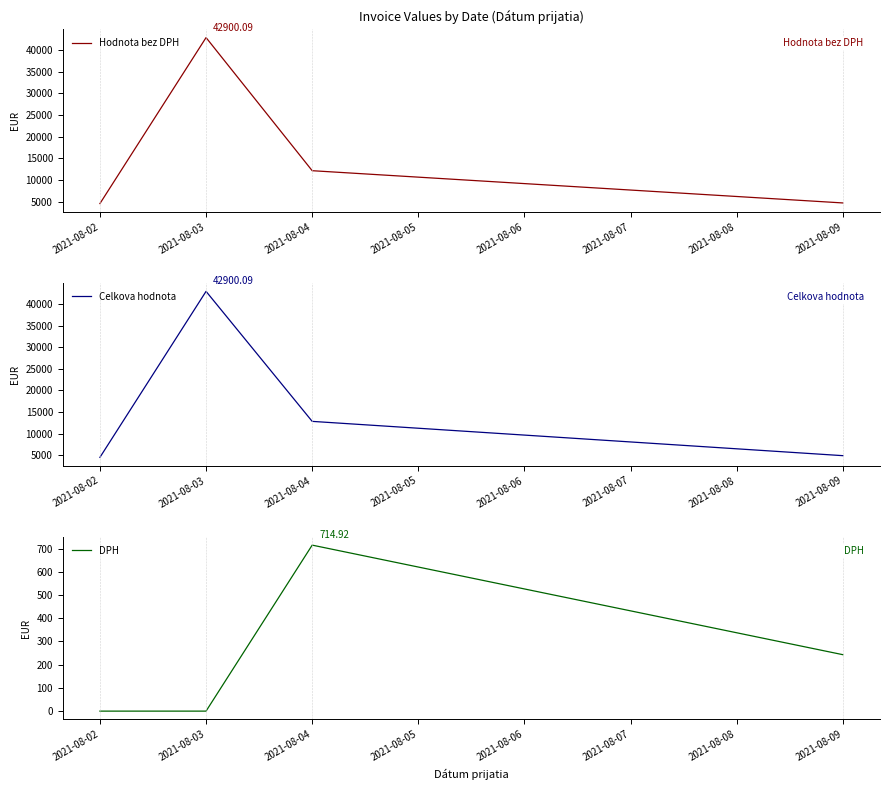

How many interior local peaks does the Hodnota bez DPH series have?

1